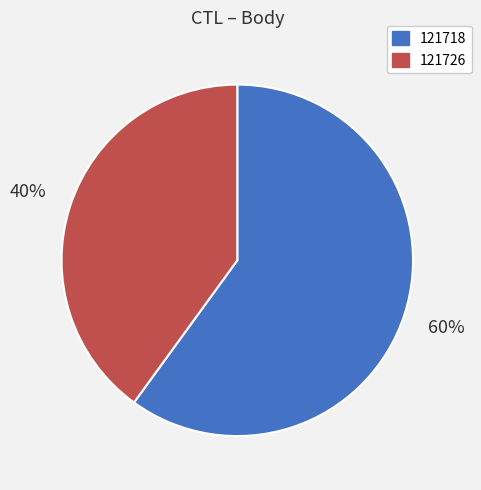

The 121726 slice represents 40% of the pie. True or false?

True